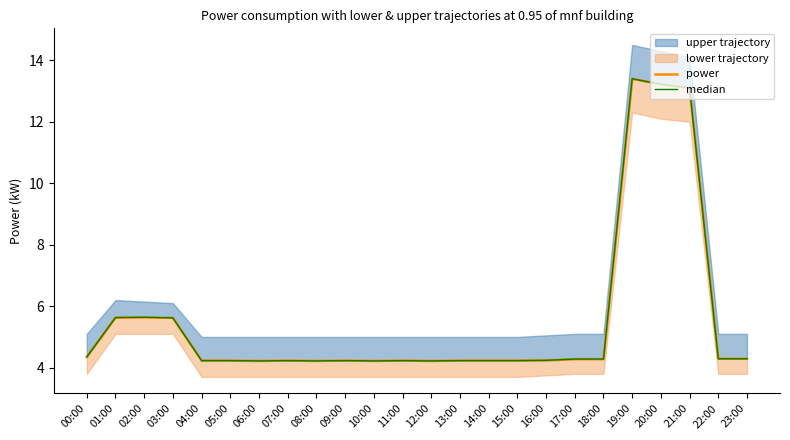

Is the value of median at 05:00 greater than the value of power at 11:00?

No